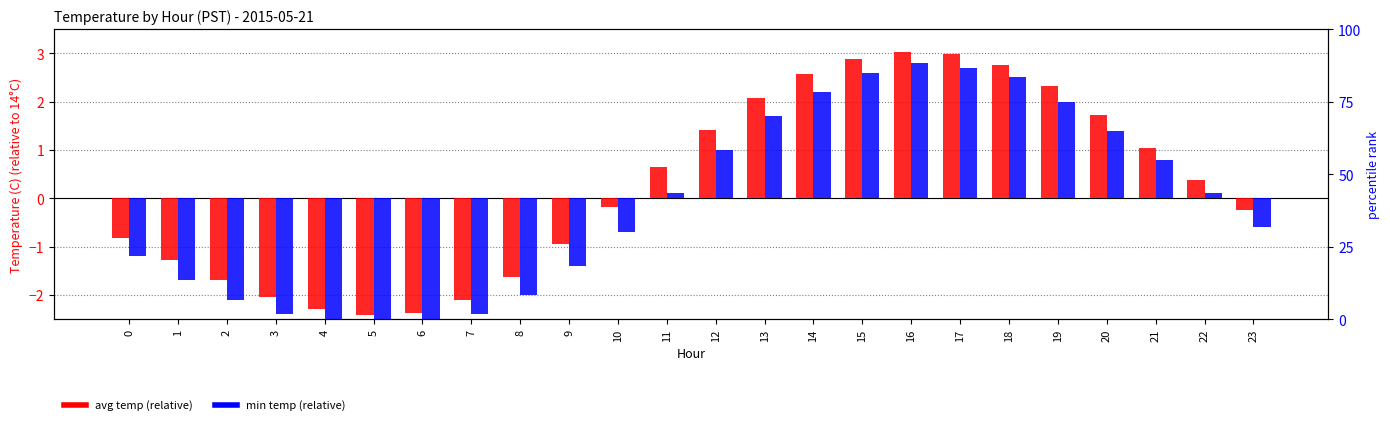

List the series in order of their overall mean, highest first.

avg temp (relative), min temp (relative)